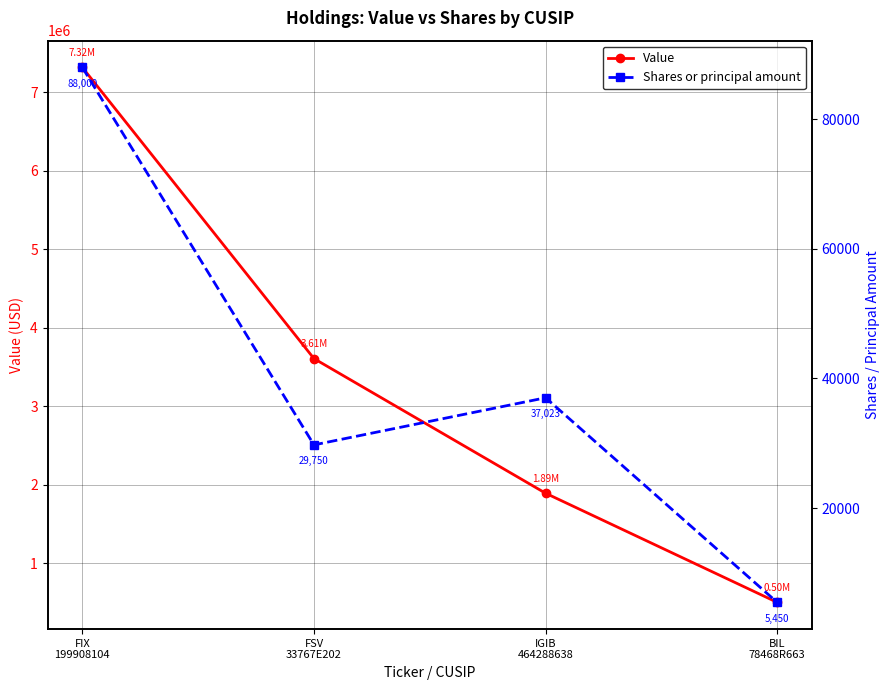

True or false: Value and Shares or principal amount intersect in this chart.

False